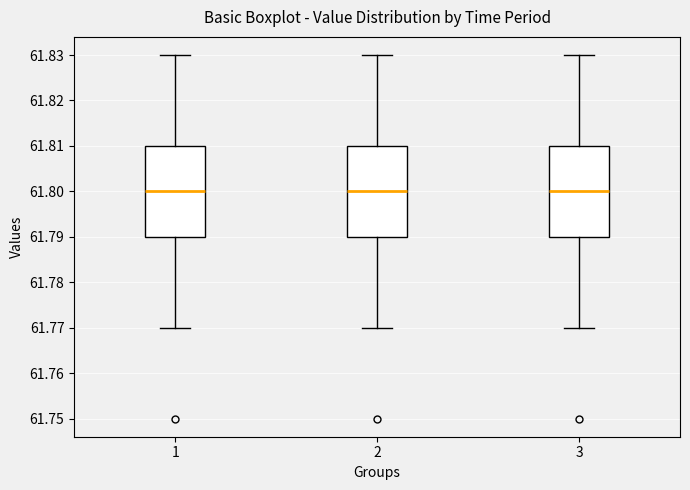

Reading left to right, transcribe this box plot: for each box, give where its median line is, the range the box spans, and where its two whiskers end, as read against the y-axis. The values are not printed on the chart, so give them approximately, as read against the axis.

1: median 61.80, box 61.79 to 61.81, whiskers 61.77 to 61.83
2: median 61.80, box 61.79 to 61.81, whiskers 61.77 to 61.83
3: median 61.80, box 61.79 to 61.81, whiskers 61.77 to 61.83